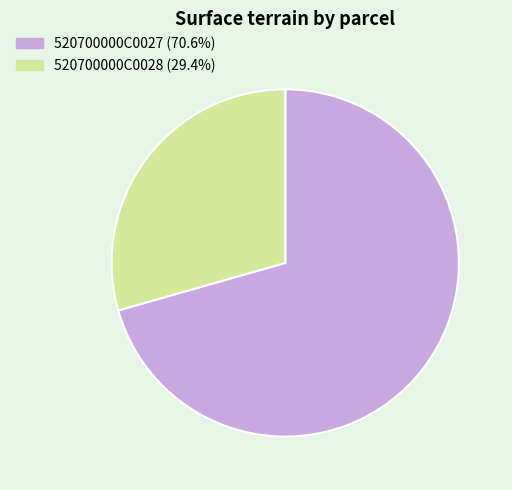

Which has a higher value, 520700000C0027 or 520700000C0028?

520700000C0027